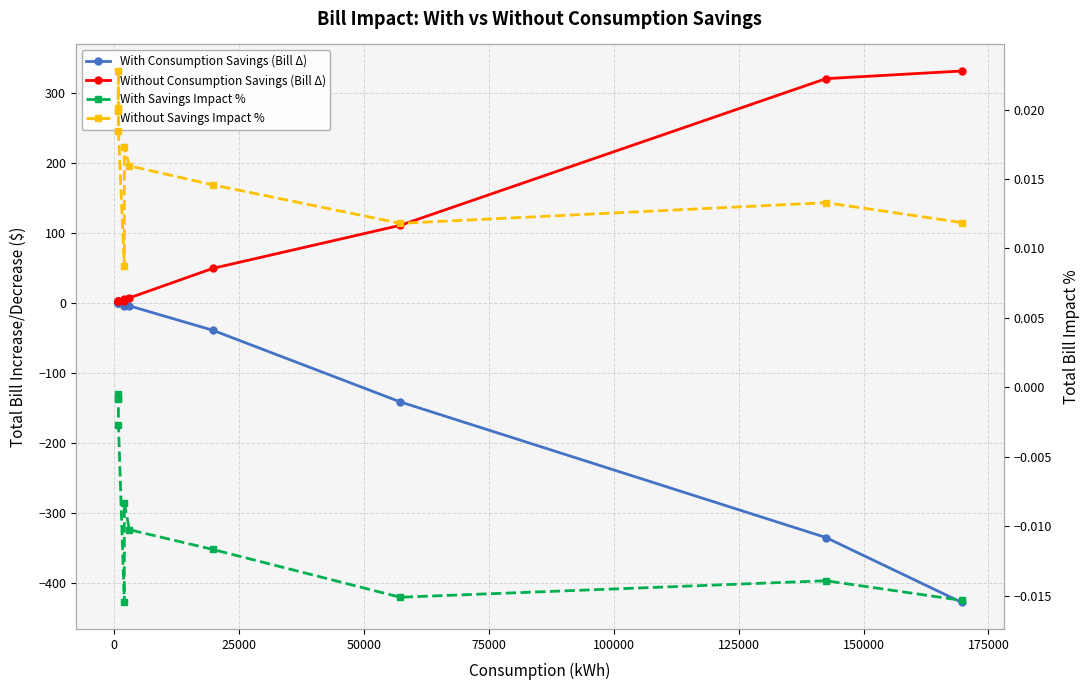

Reading left to right, list all the values displayed in this chart.

With Consumption Savings (Bill Δ): -0.1	-0.1	-0.1	-0.3	-4.0	-2.4	-4.4	-39.4	-141.6	-335.4	-428.0
Without Consumption Savings (Bill Δ): 2.3	2.3	3.0	2.3	2.3	5.1	6.9	49.1	110.6	320.1	331.0
With Savings Impact %: -0.0	-0.0	-0.0	-0.0	-0.0	-0.0	-0.0	-0.0	-0.0	-0.0	-0.0
Without Savings Impact %: 0.0	0.0	0.0	0.0	0.0	0.0	0.0	0.0	0.0	0.0	0.0